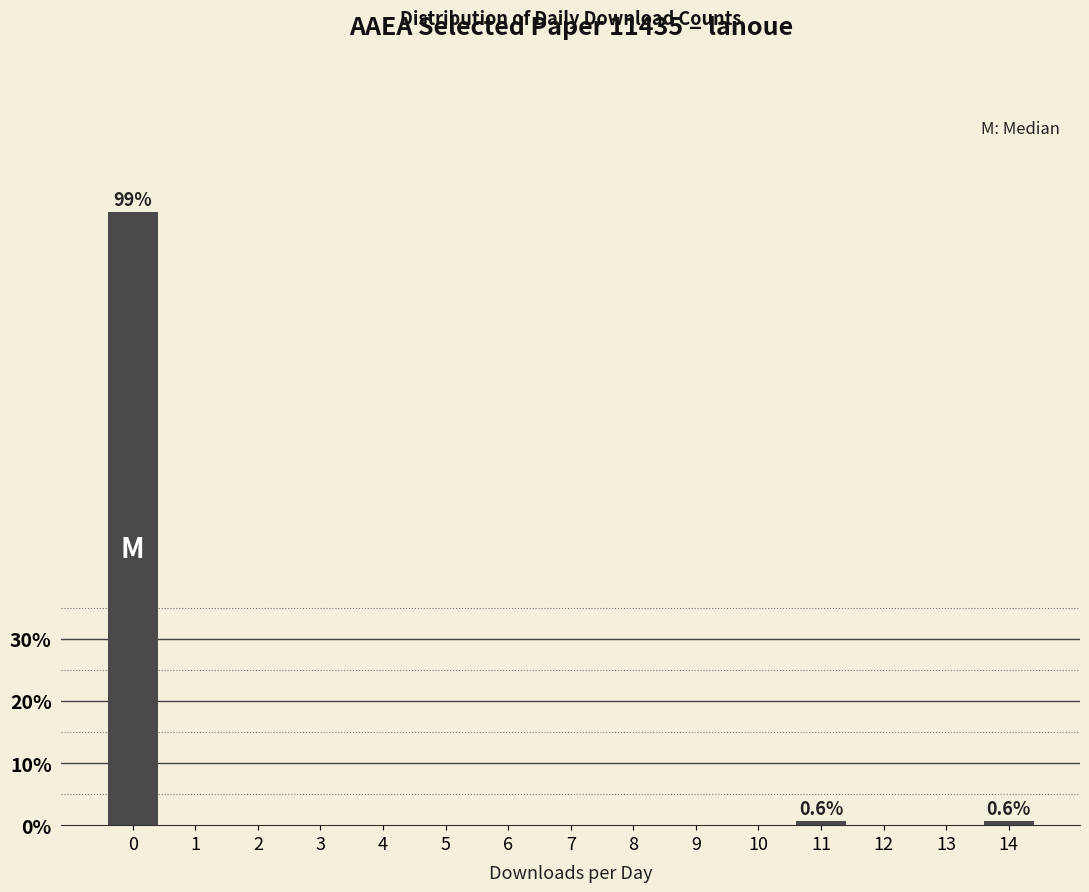

Reading left to right, list all the values displayed in this chart.

0=98.7	1=0.0	2=0.0	3=0.0	4=0.0	5=0.0	6=0.0	7=0.0	8=0.0	9=0.0	10=0.0	11=0.6	12=0.0	13=0.0	14=0.6